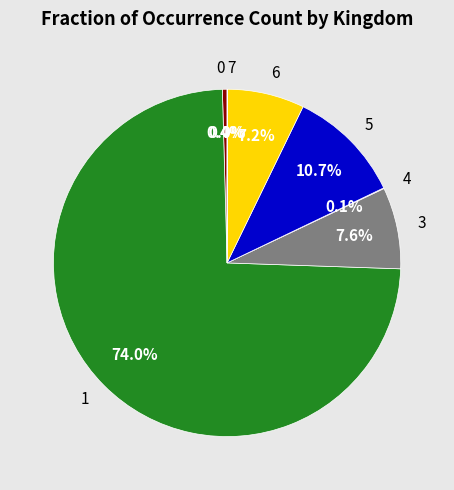

Which category accounts for the majority?

1